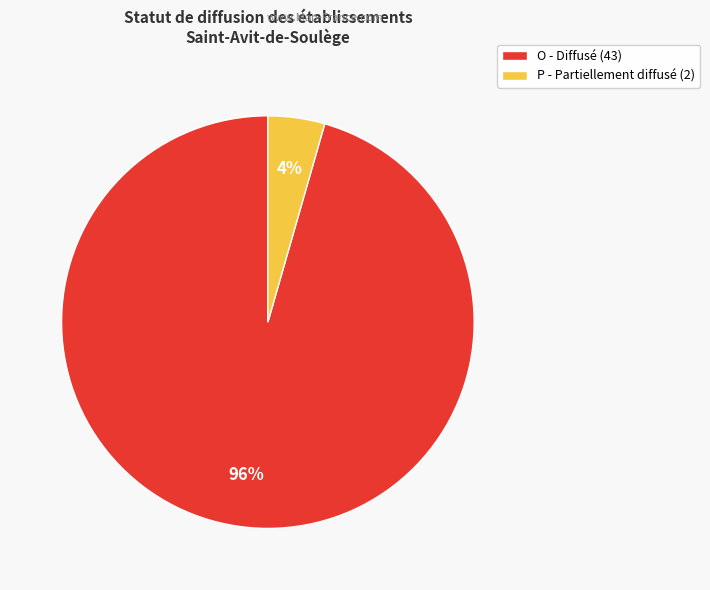

True or false: O - Diffusé (43) accounts for 96% of the total.

True